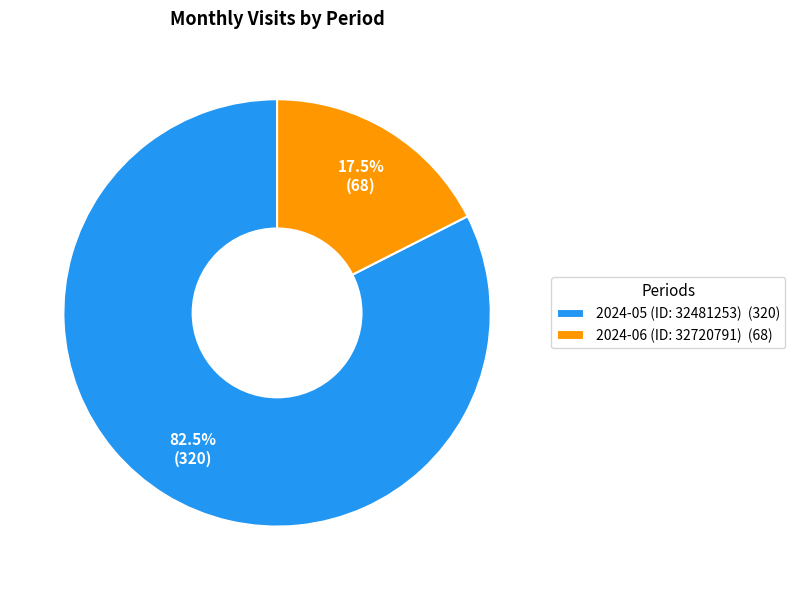

Approximately how many times larger is the value at 2024-05 (ID: 32481253) compared to 2024-06 (ID: 32720791)?

4.7